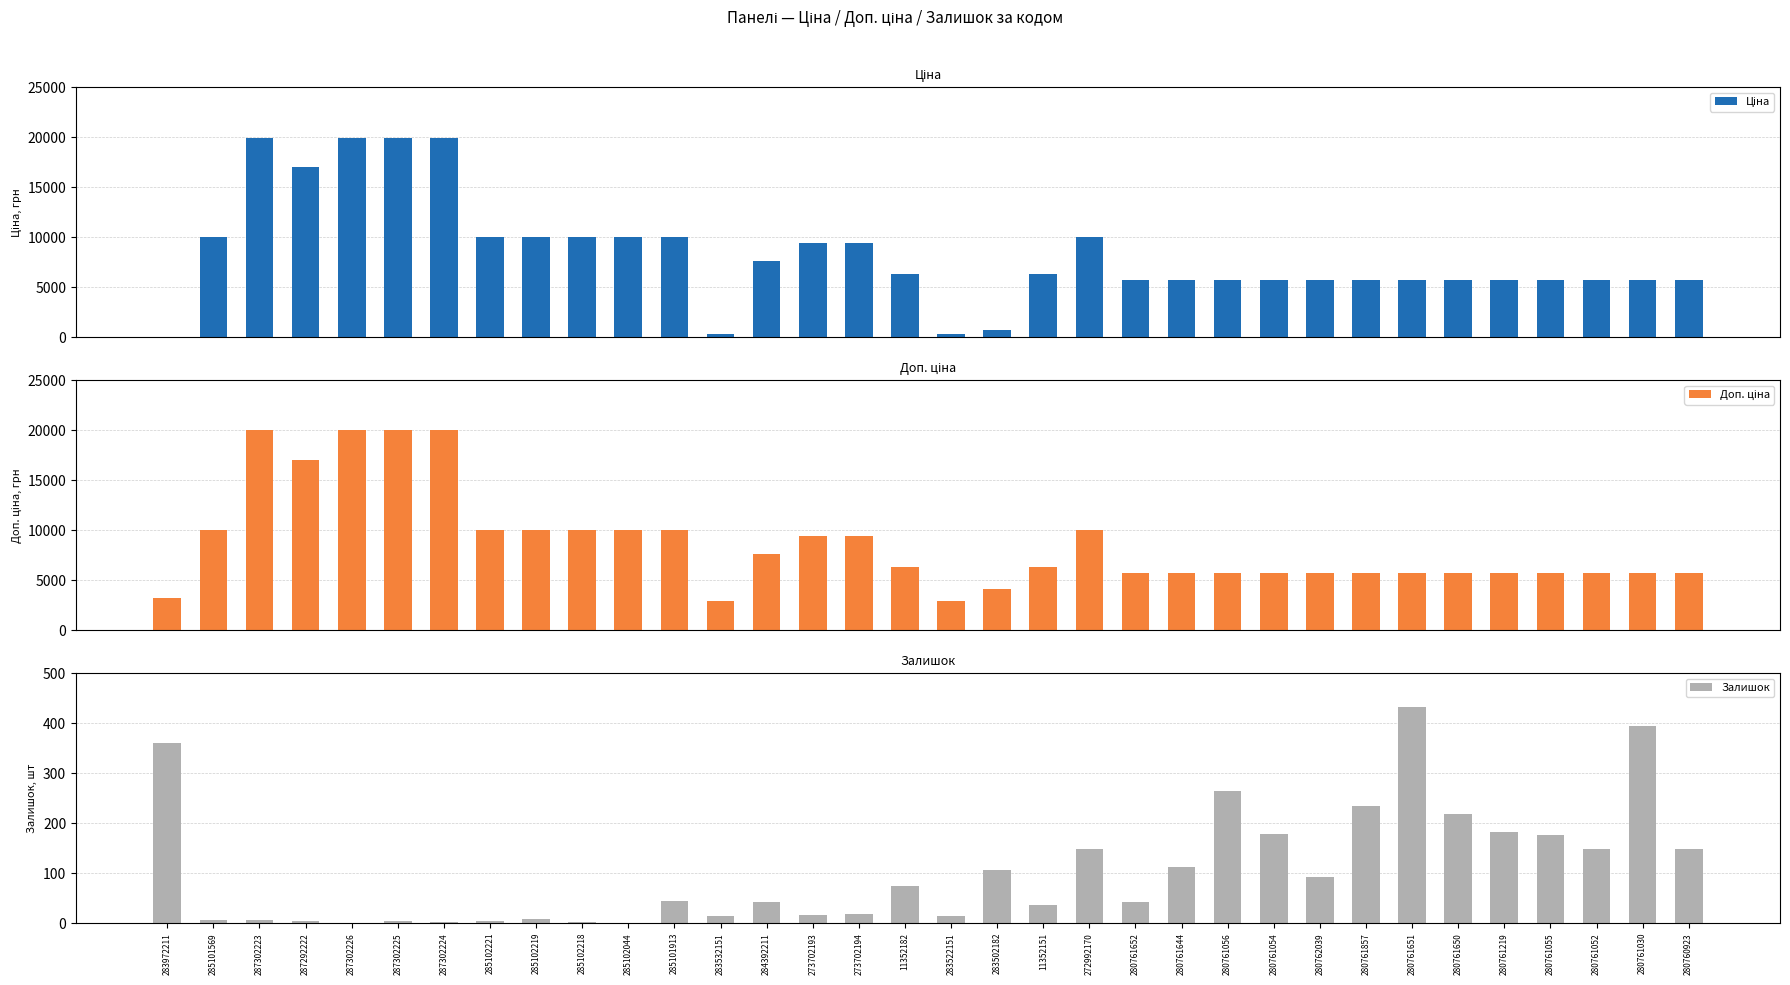

Is the value of Залишок at 280761056 greater than the value of Доп. ціна at 283972211?

No